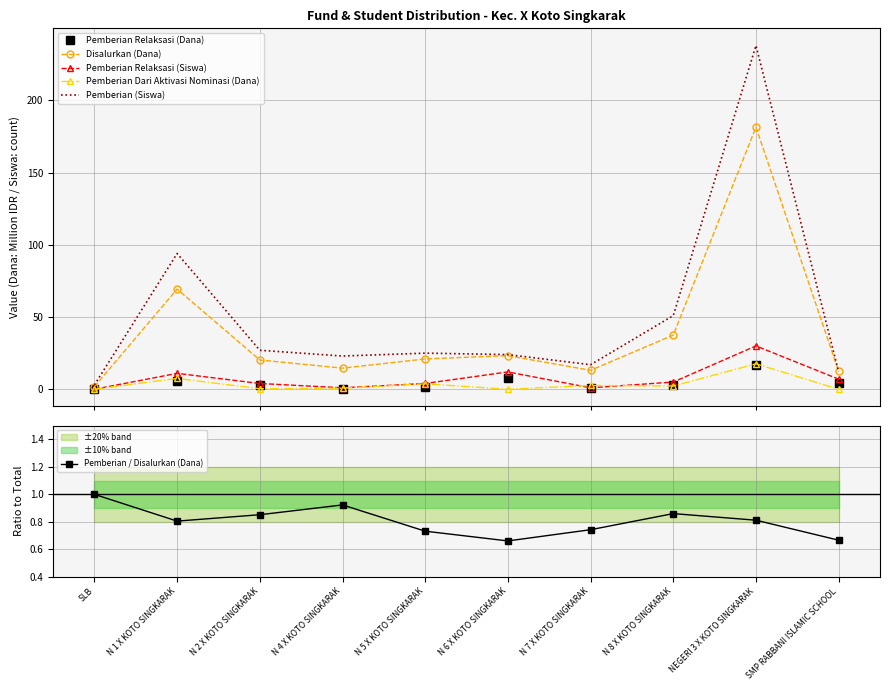

Does the chart have visible grid lines?

Yes